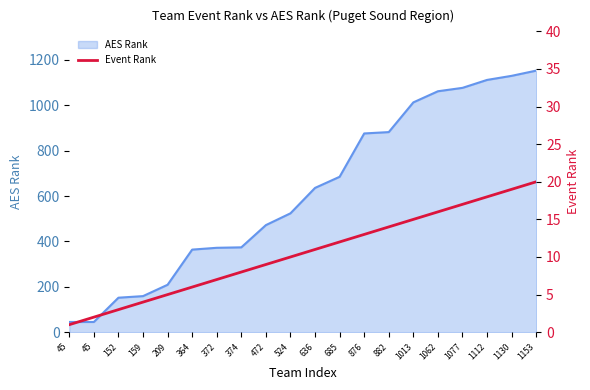

The value at 374 is 2. True or false?

False